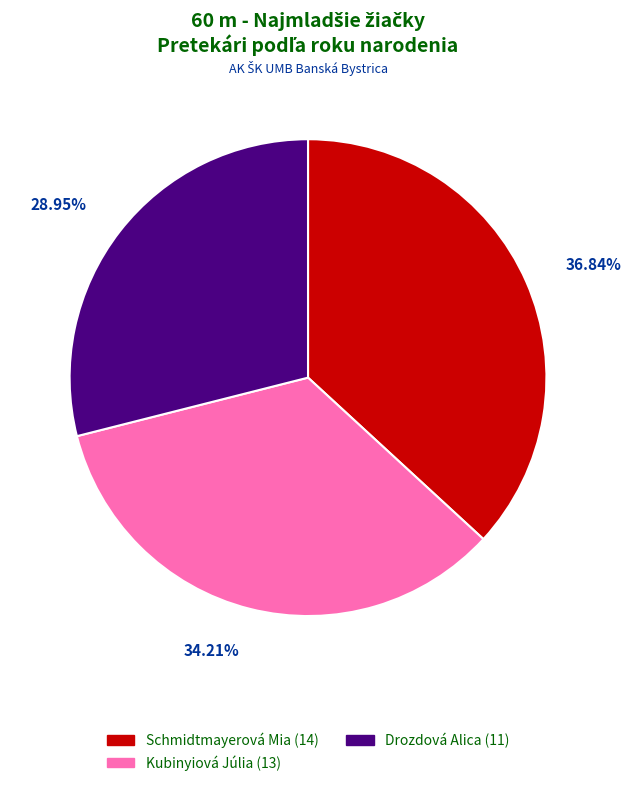

How many slices are in this pie chart?

3